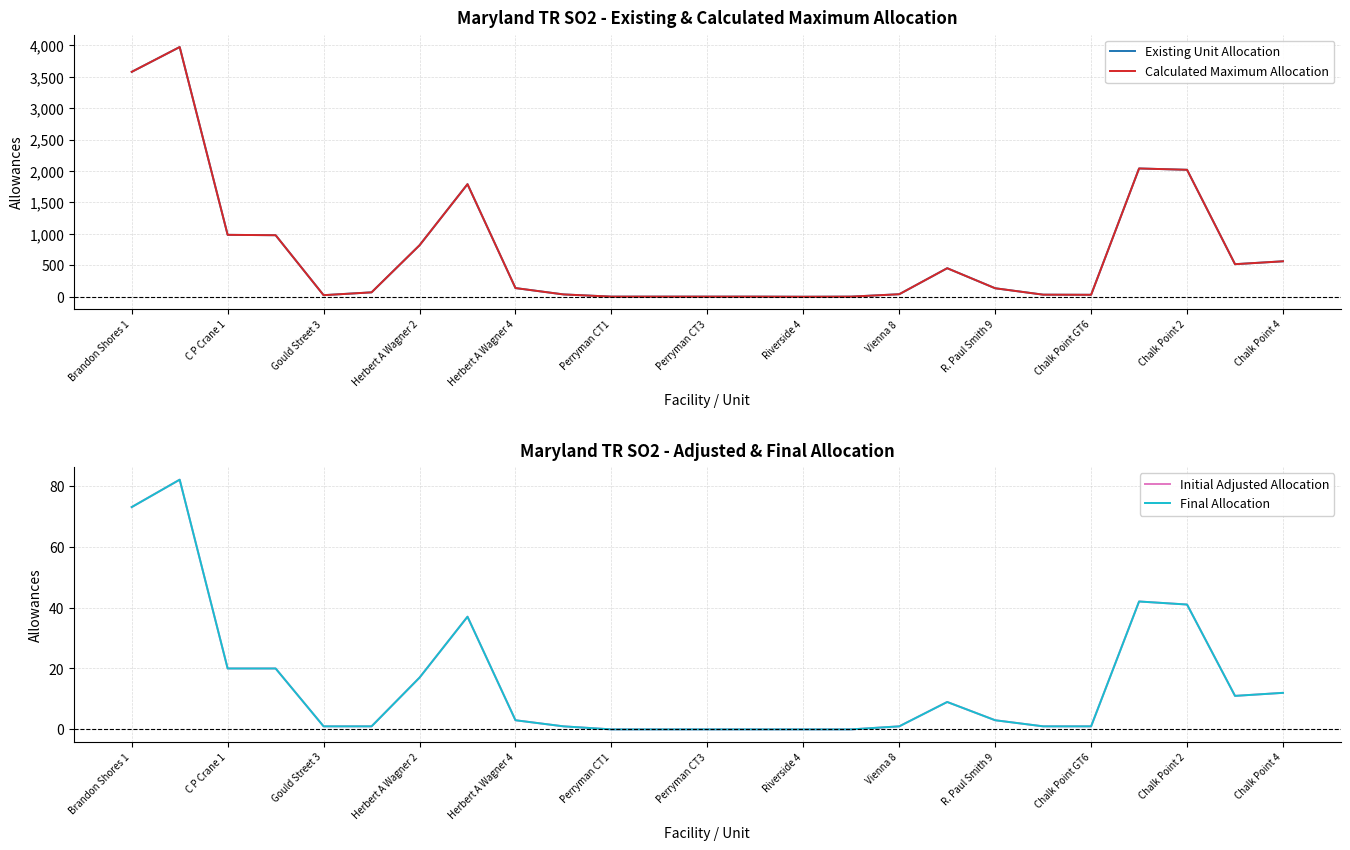

True or false: Initial Adjusted Allocation and Final Allocation cross at least once.

False